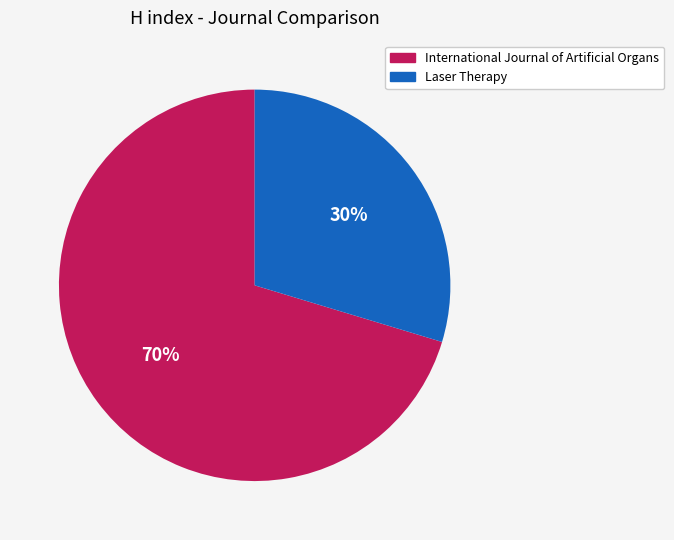

Count the number of slices in the pie.

2